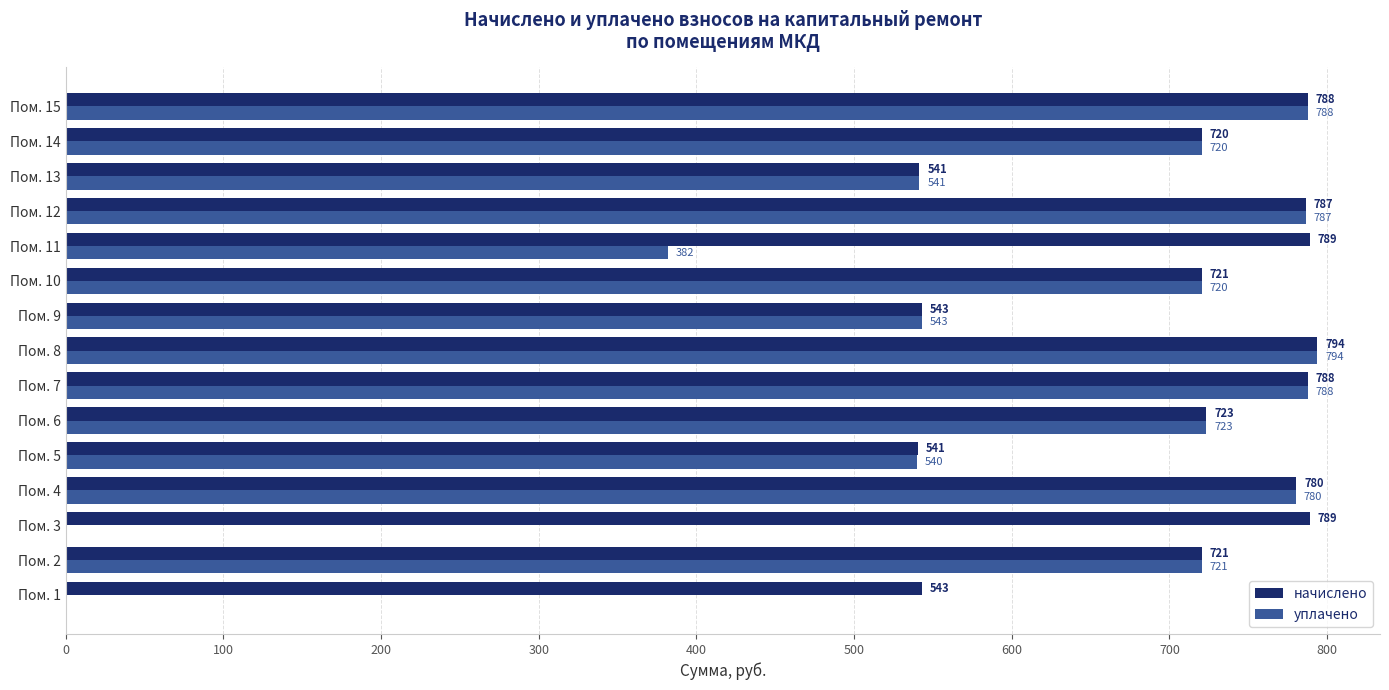

True or false: начислено has a value of 974.2 at Пом. 9.

False